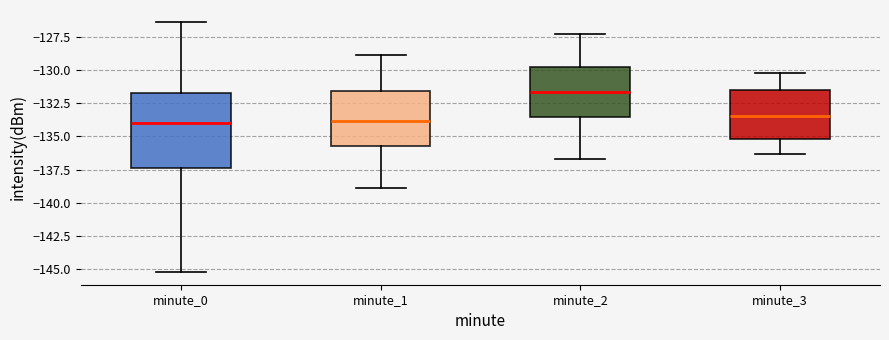

Reading left to right, transcribe this box plot: for each box, give where its median line is, the range the box spans, and where its two whiskers end, as read against the y-axis. The values are not printed on the chart, so give them approximately, as read against the axis.

minute_0: median -134.0, box -137.5 to -132.0, whiskers -145.0 to -126.5
minute_1: median -134.0, box -135.5 to -131.5, whiskers -139.0 to -129.0
minute_2: median -131.5, box -133.5 to -130.0, whiskers -136.5 to -127.5
minute_3: median -133.5, box -135.0 to -131.5, whiskers -136.5 to -130.0